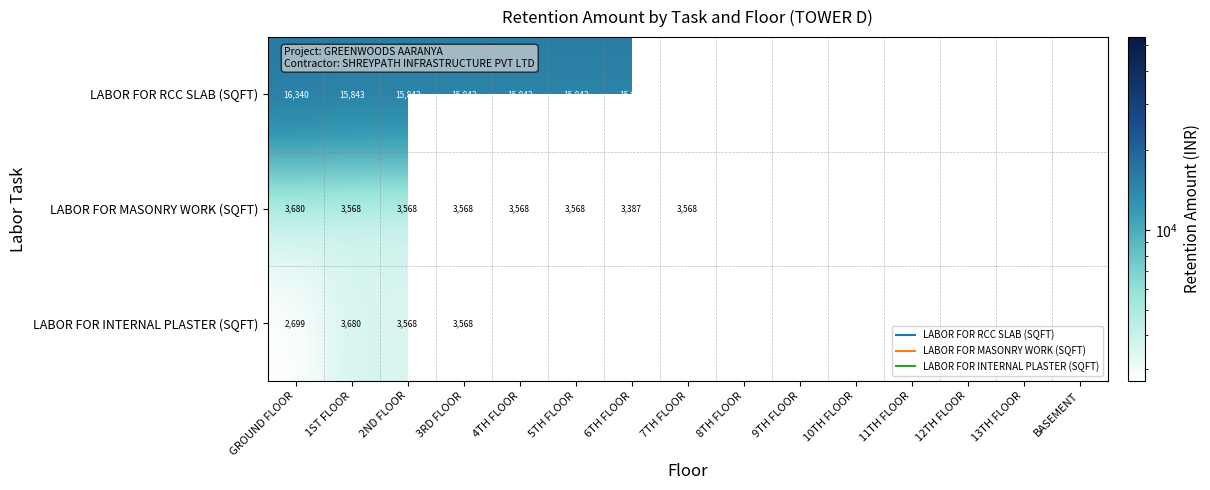

At which label does LABOR FOR MASONRY WORK (SQFT) first exceed 3680?

GROUND FLOOR